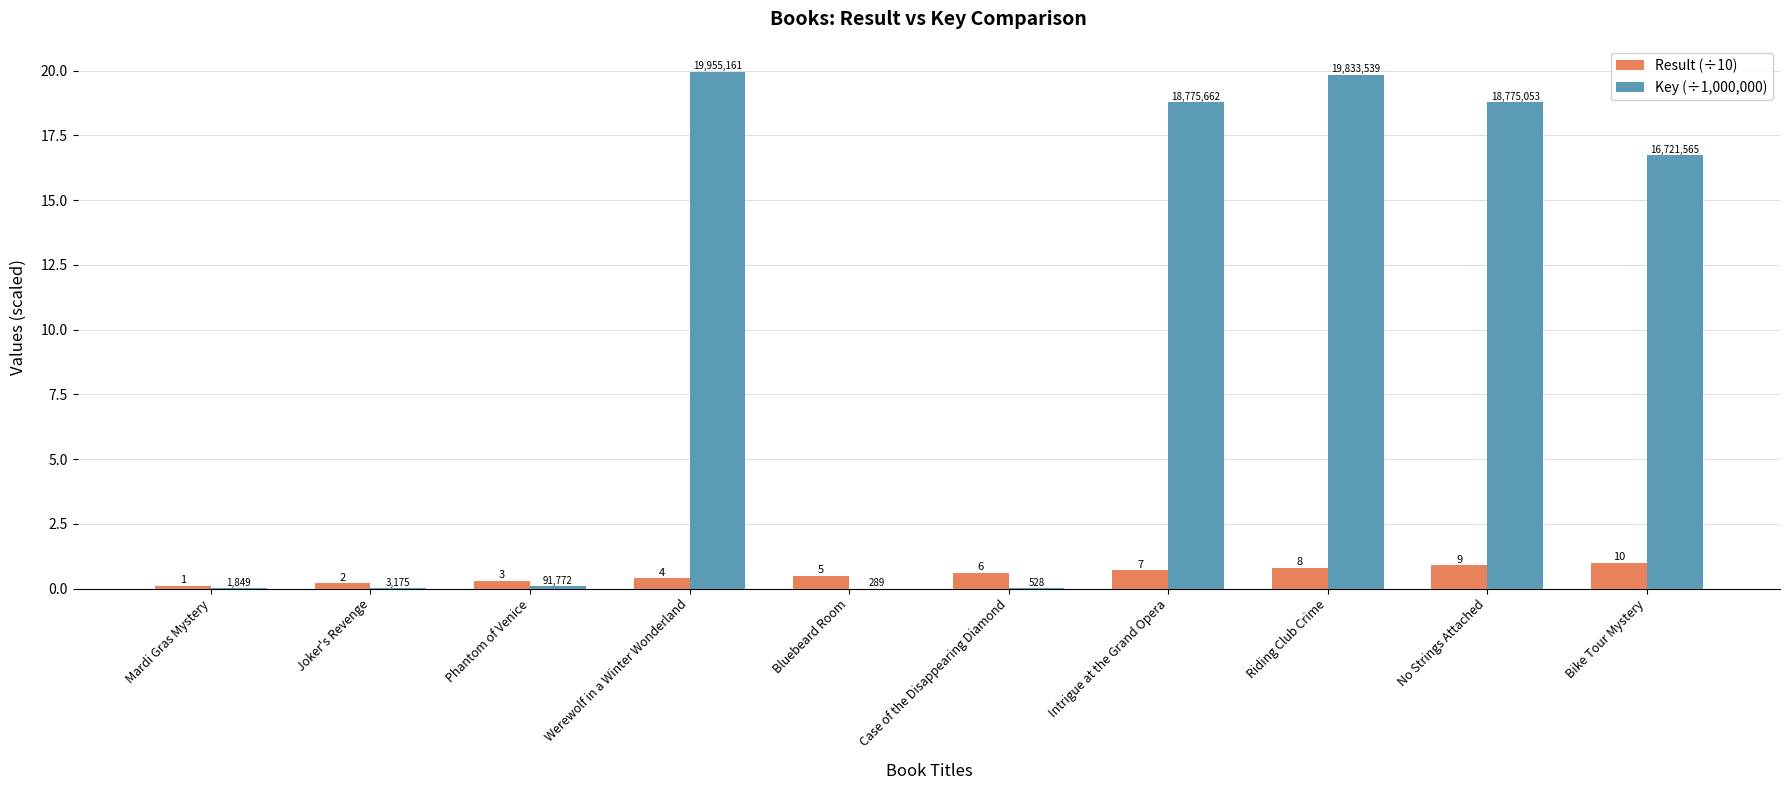

How many groups of bars are there?

10